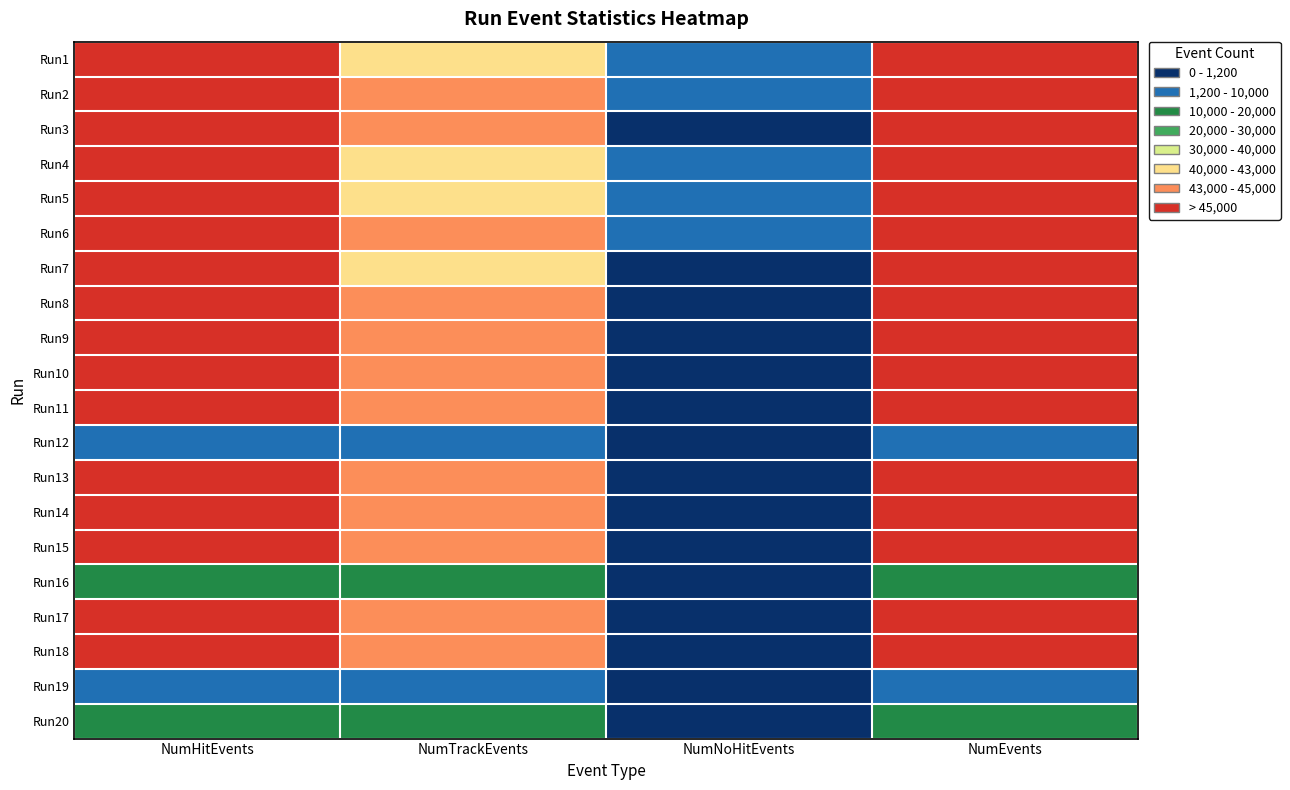

Which series has the largest total across all categories?

Run14